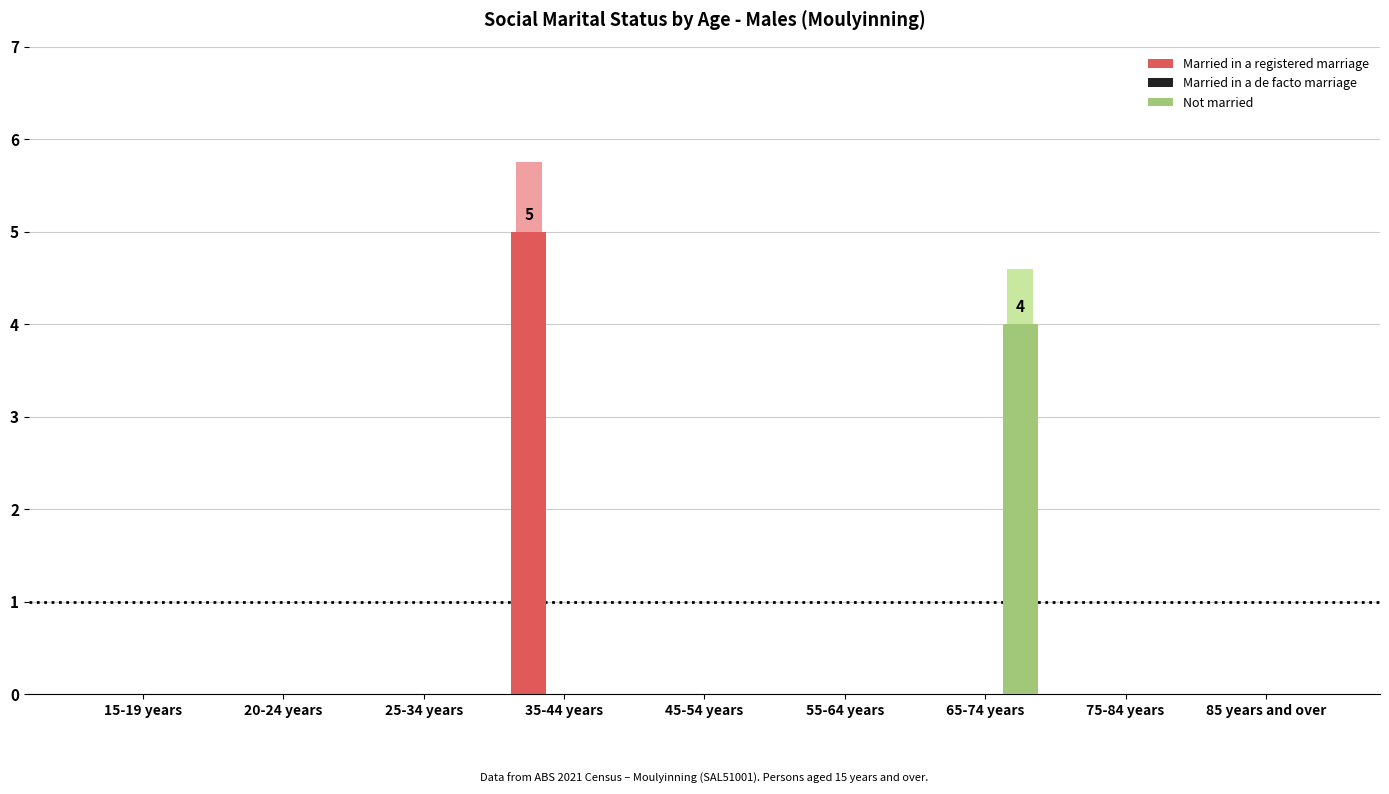

At which label is Married in a registered marriage closest to 2?

15-19 years